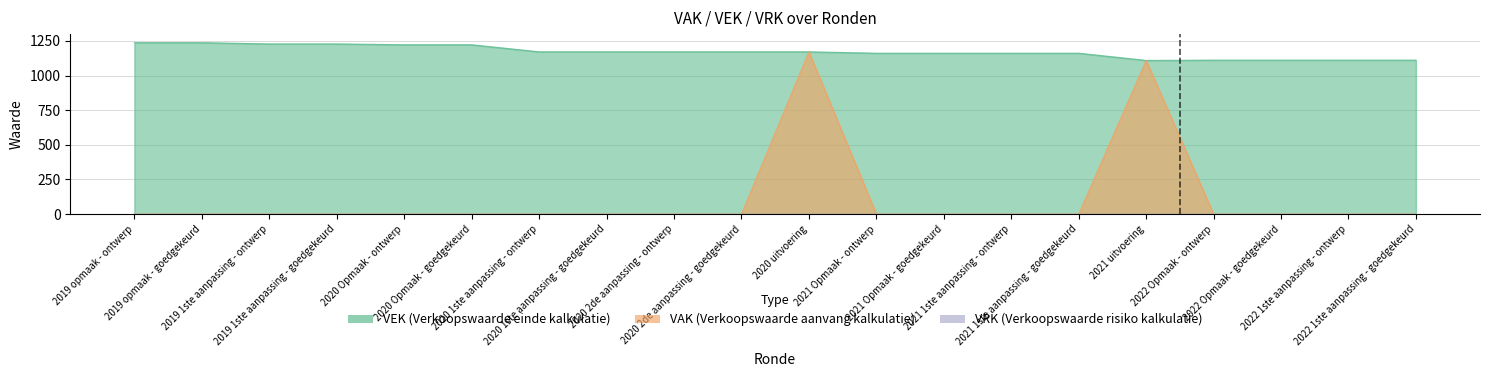

At which category is the sum across all series the highest?

2020 uitvoering